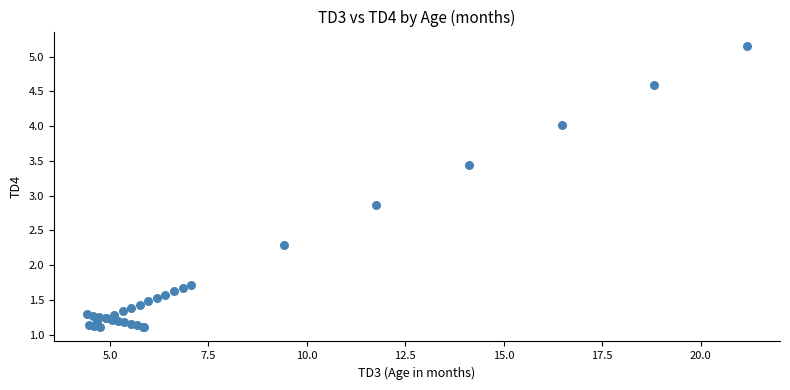

What Y value in the scatter plot is closest to 3?

2.9